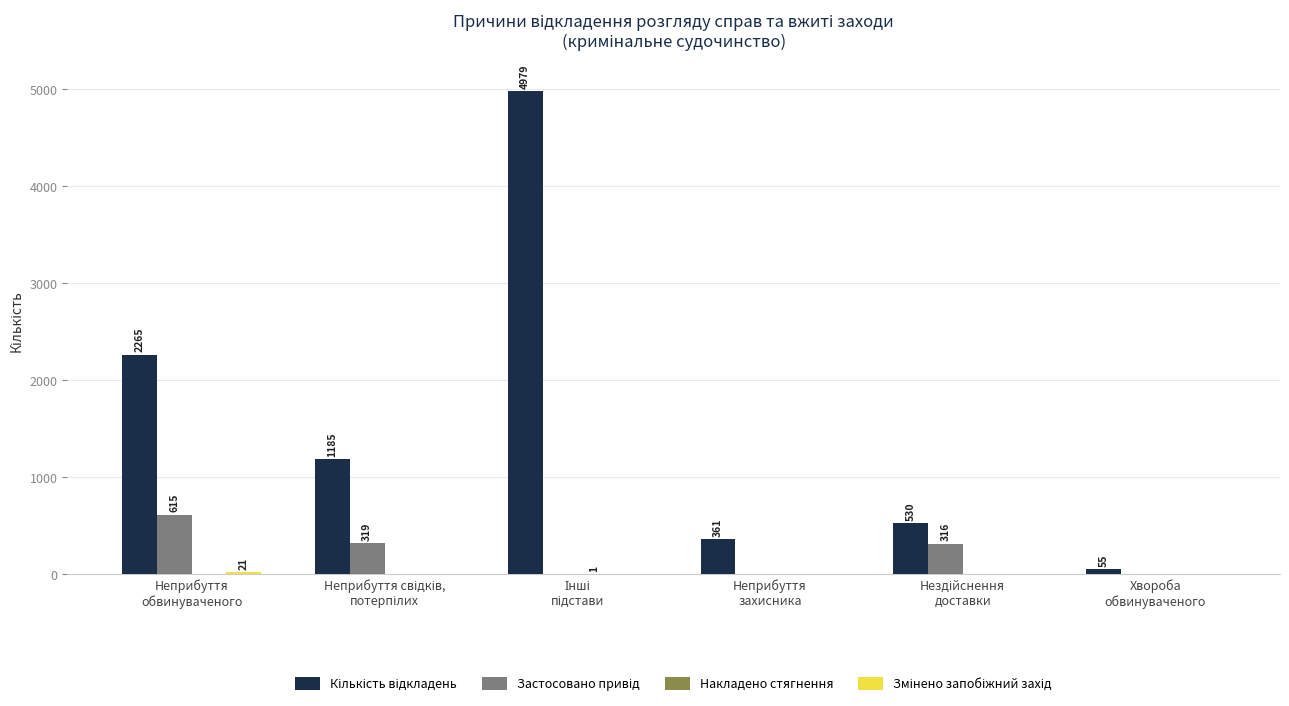

What is the maximum value shown in the chart?

4979